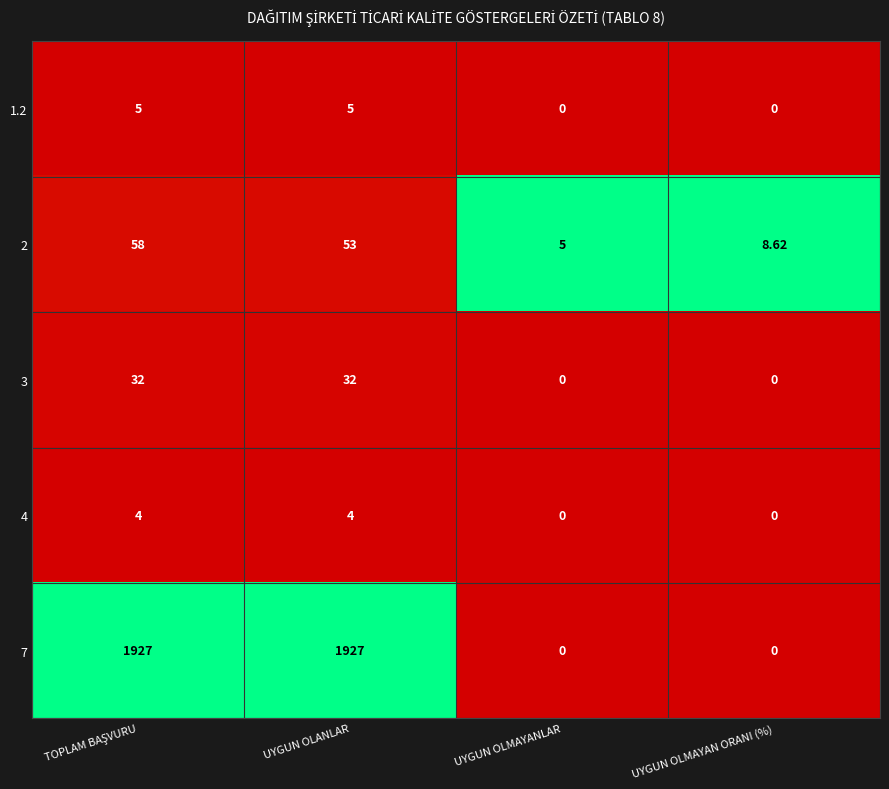

How many positive values does the 3 series have?

2